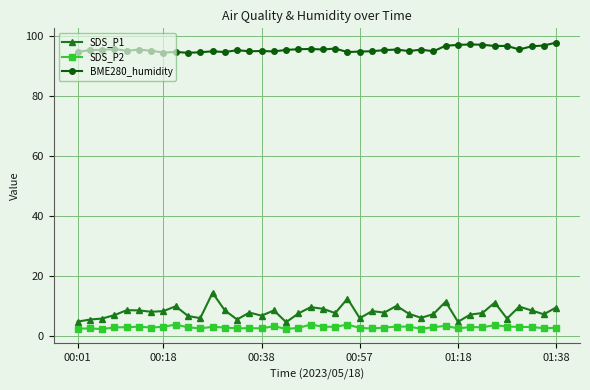

What is the greatest value displayed?

97.8